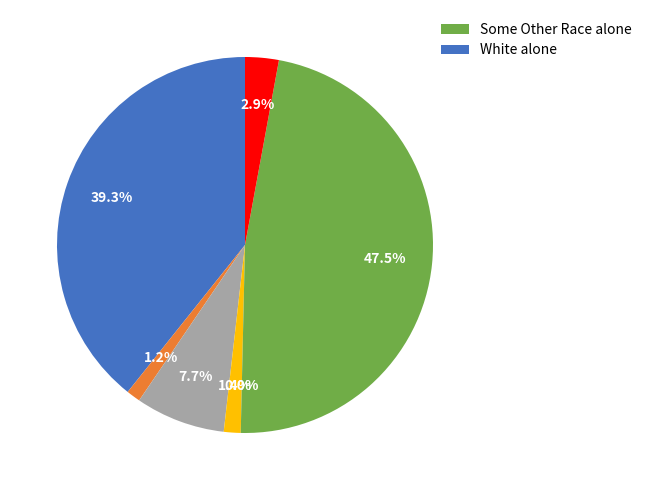

What percentage is the Some Other Race alone slice, to the nearest percent?

47%